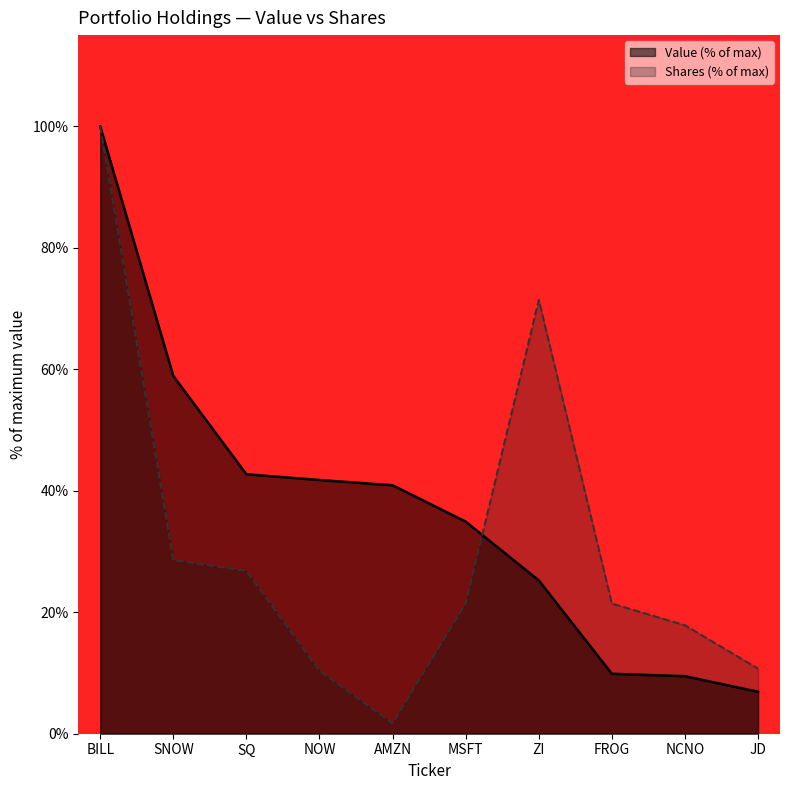

Rank the series by their average value, from lowest to highest.

Shares (% of max), Value (% of max)